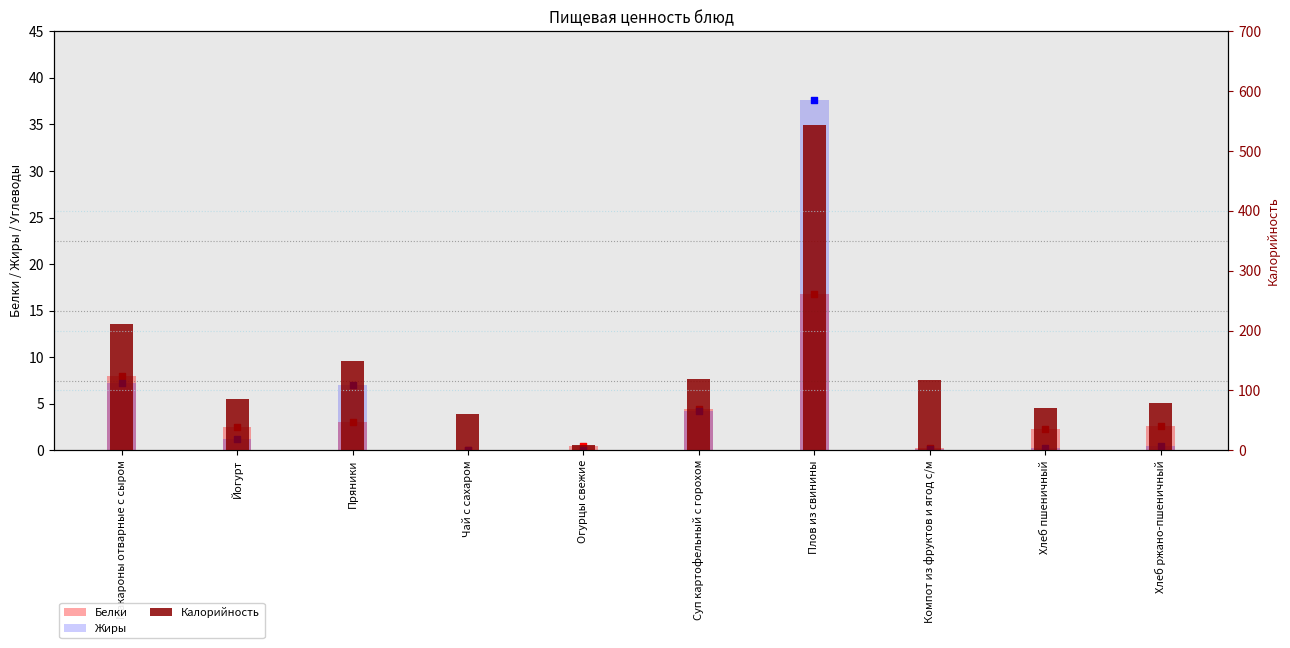

Which series reaches the minimum Y coordinate?

Жиры